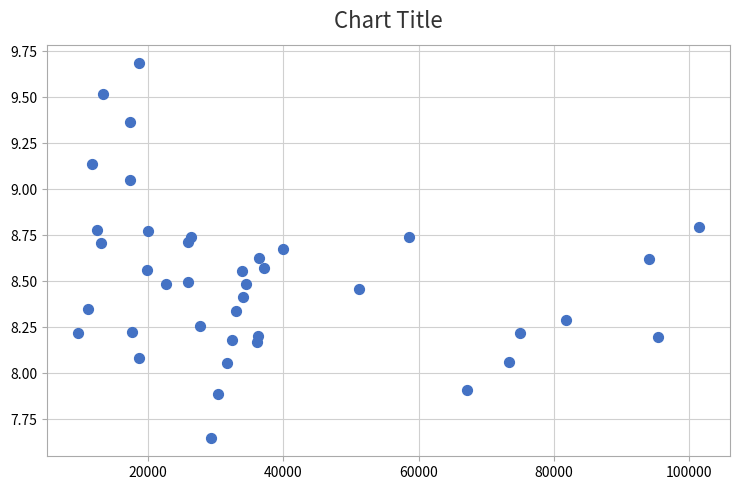

What is the range of X values (max minus min)?

91781.4